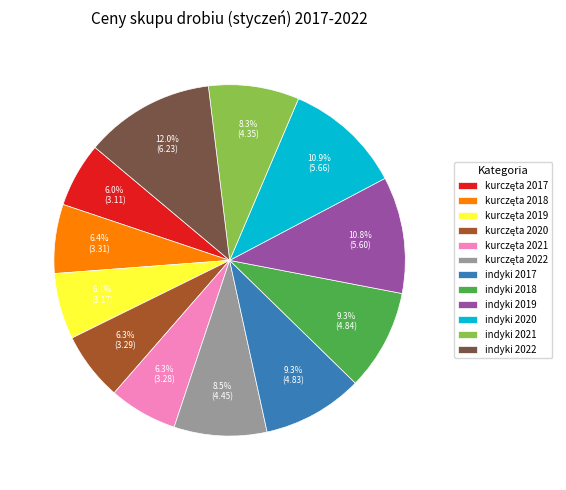

How much of the chart is everything except indyki 2017?

90.7%